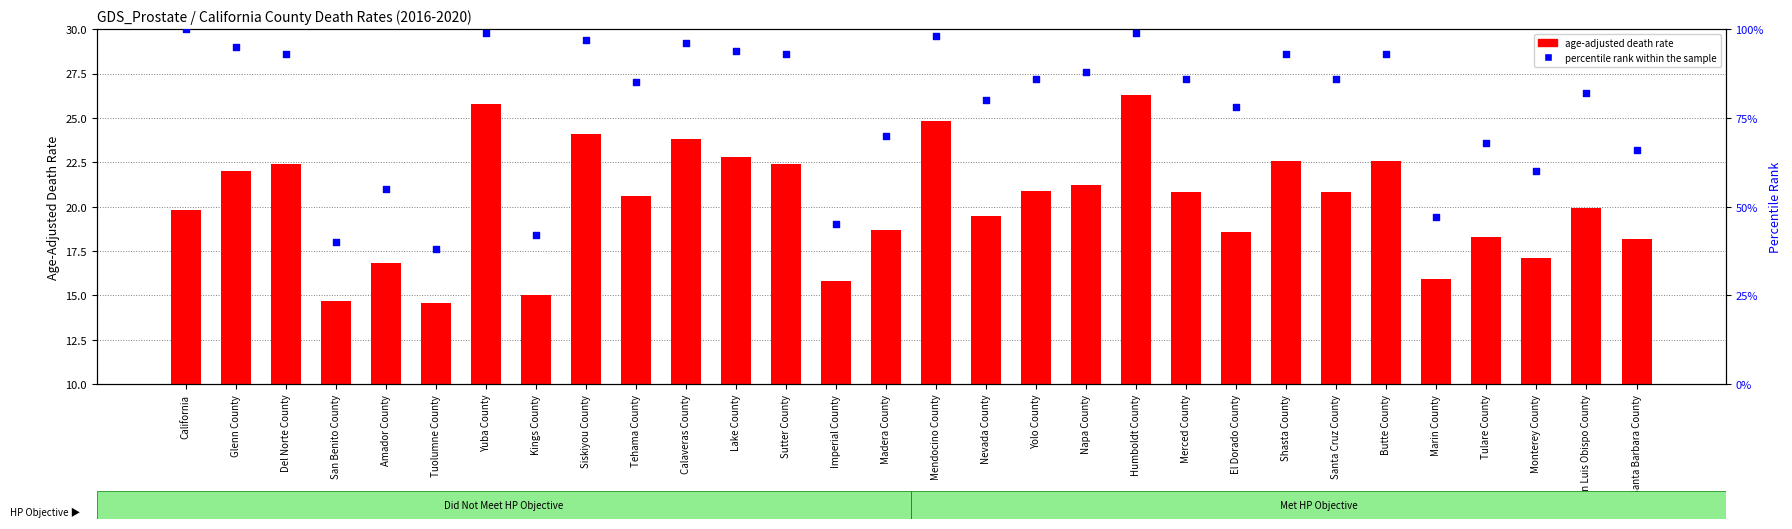

Which series has the largest Y range (max minus min)?

percentile rank within the sample